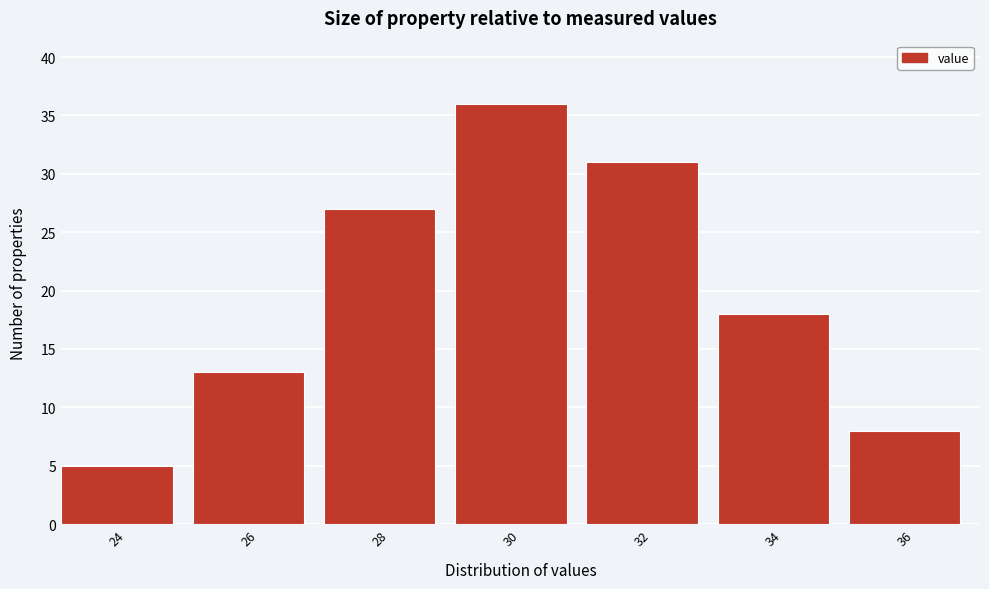

Reading left to right, extract all data points from this chart.

24=5	26=13	28=27	30=36	32=31	34=18	36=8